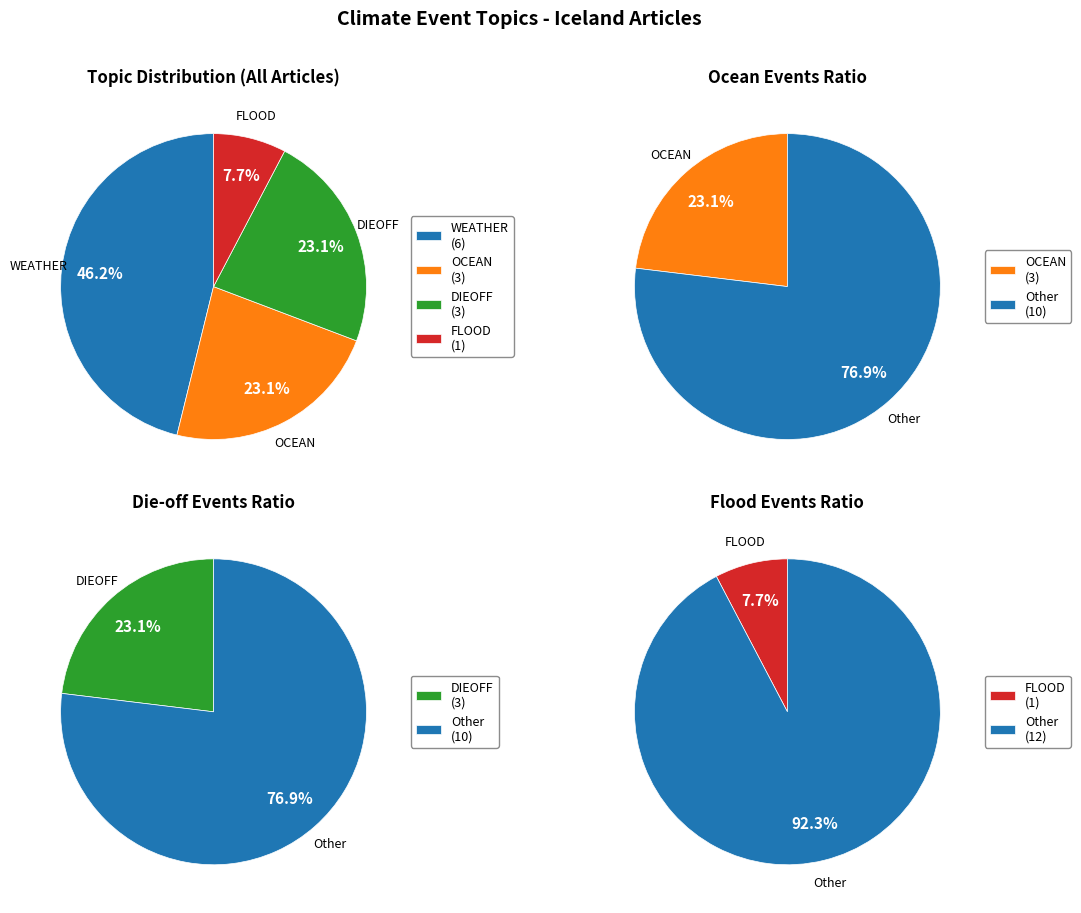

The 7 slice represents 5% of the pie. True or false?

False